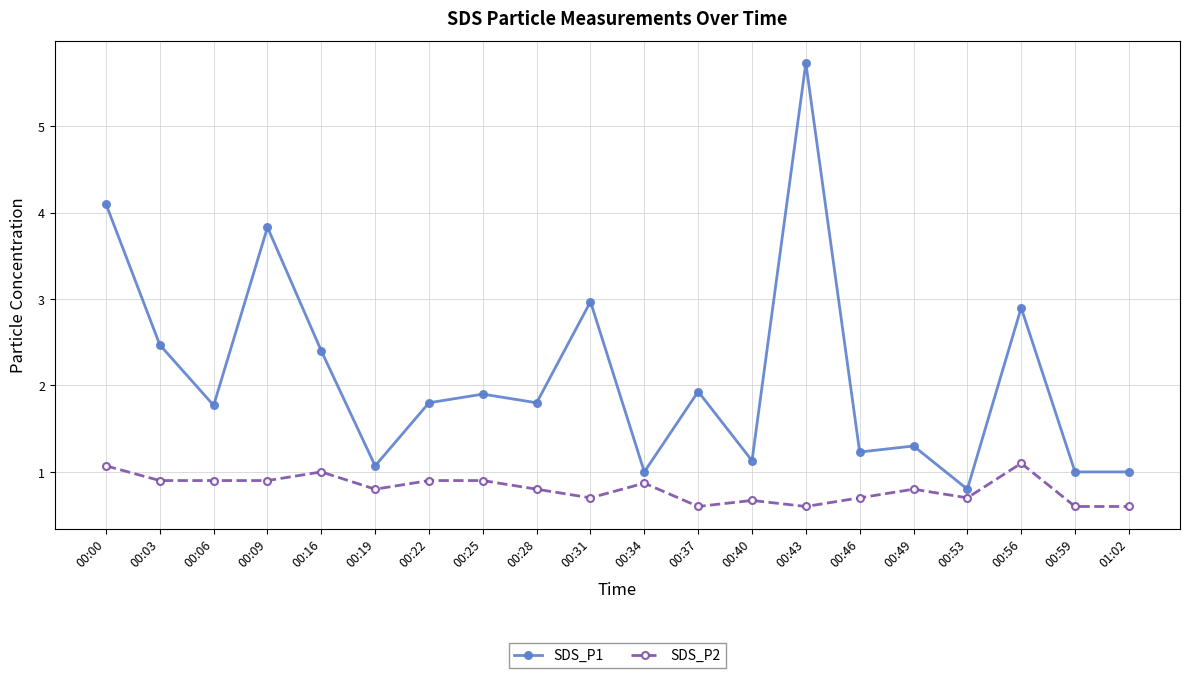

What is the sum of all SDS_P2 values?

16.1